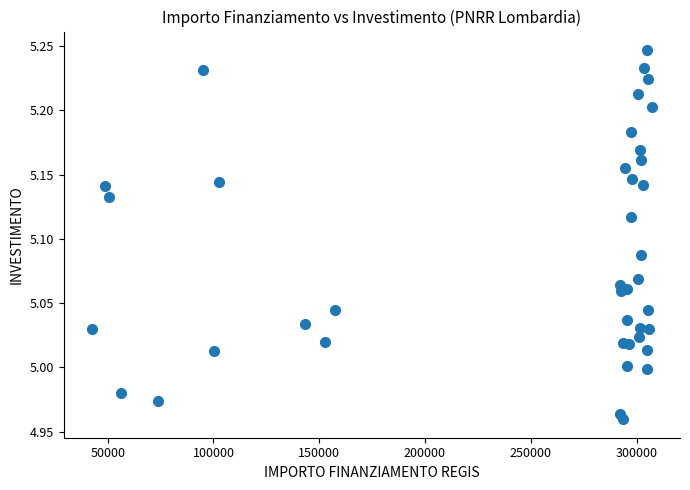

What is the range of Y values (max minus min)?

0.3